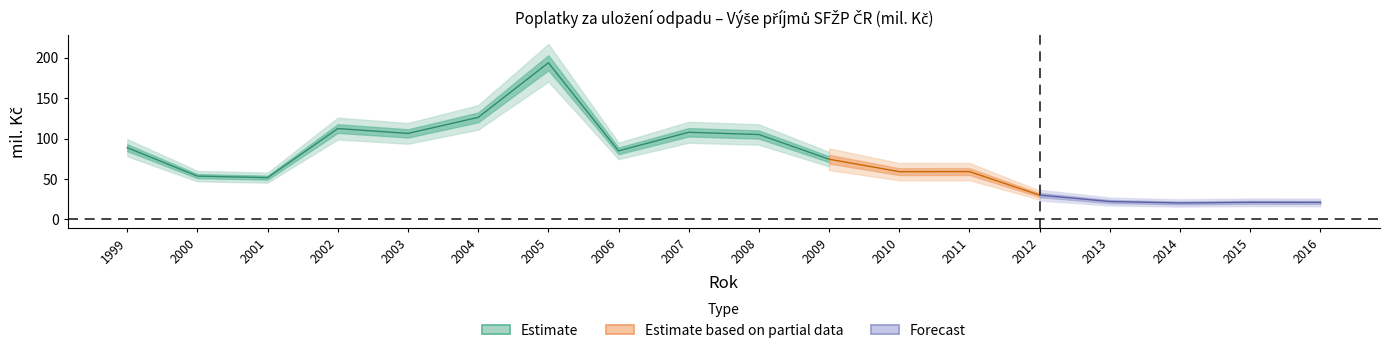

Is it true that the value at 2011 is 59.2?

True